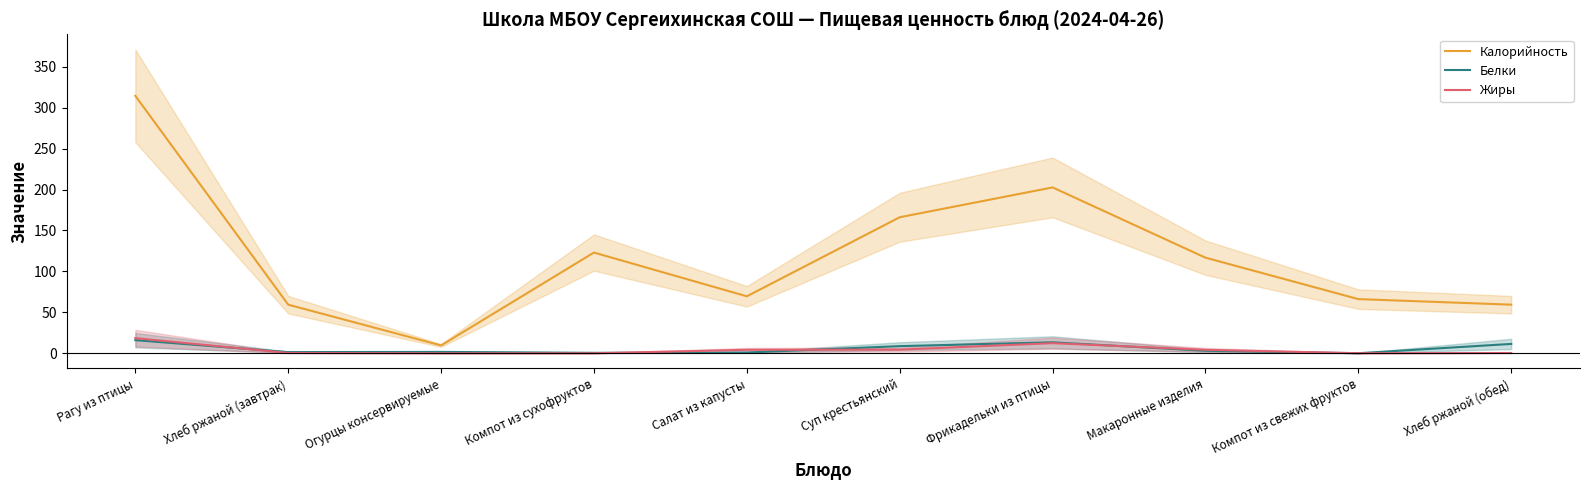

Which category has the highest value in the Жиры series?

Рагу из птицы